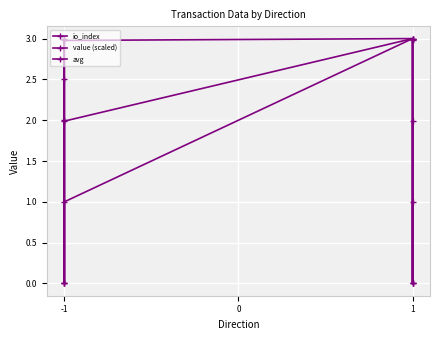

Reading right to left, extract all data points from this chart.

io_index: 1.0	0.0	3.0	1.0	0.0	2.0
value (scaled): 3.0	0.0	3.0	3.0	0.0	3.0
avg: 2.0	0.0	3.0	2.0	0.0	2.5